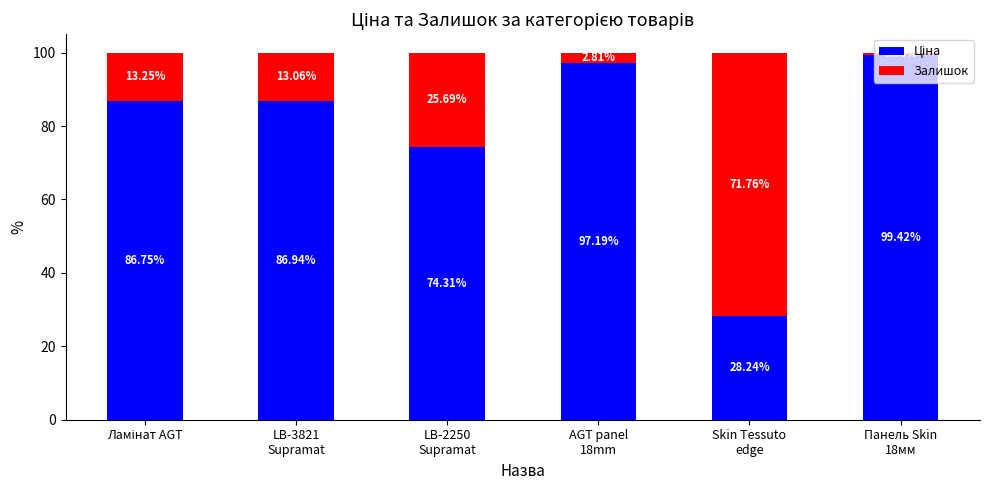

What is the sum of the Залишок values at Skin Tessuto
edge and AGT panel
18mm?

74.6